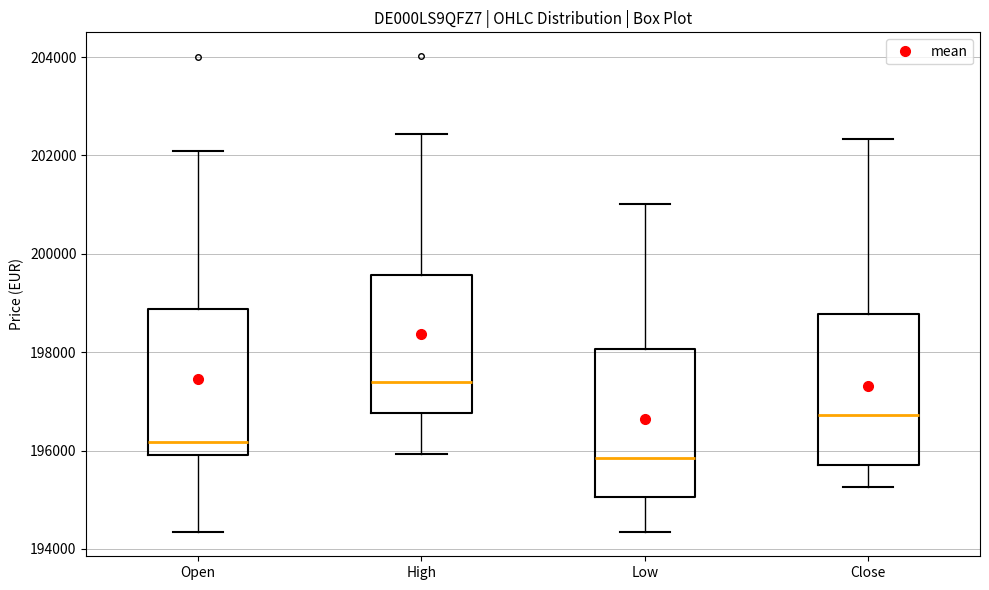

Where does the median line of the box for Close sit on the y-axis? The values are not printed on the chart, so give them approximately, as read against the axis.

196800